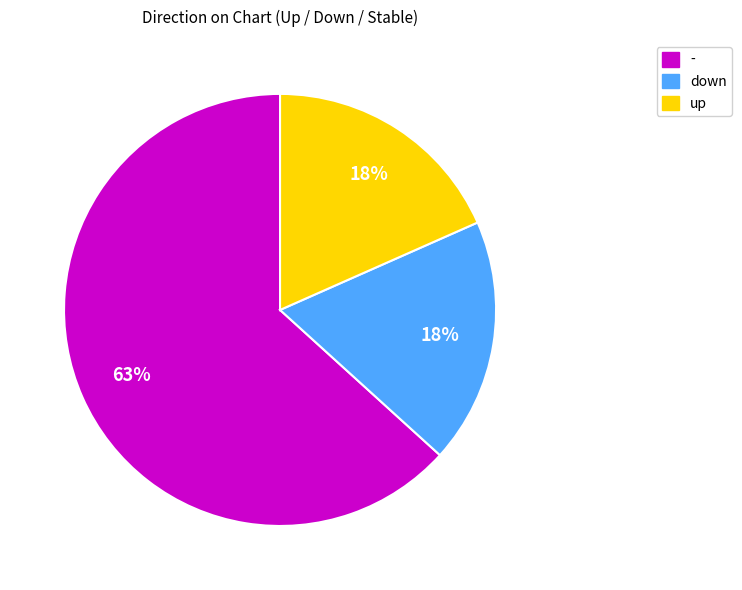

The down slice represents 12% of the pie. True or false?

False